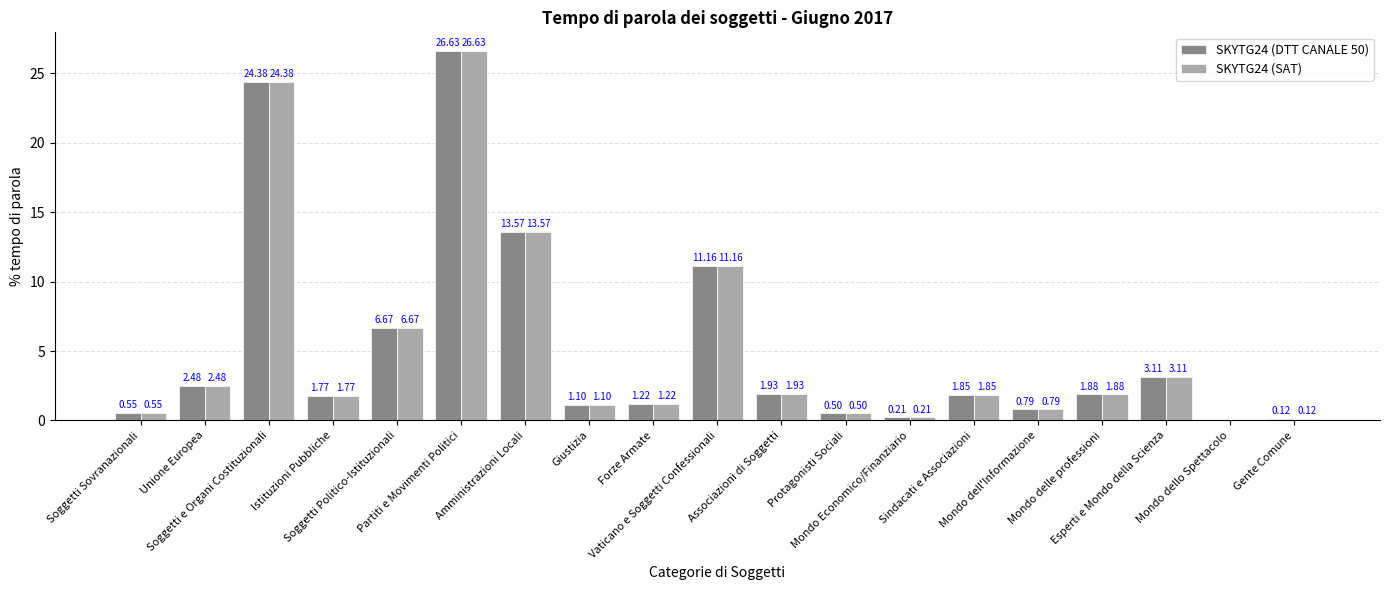

Are the bars horizontal?

No